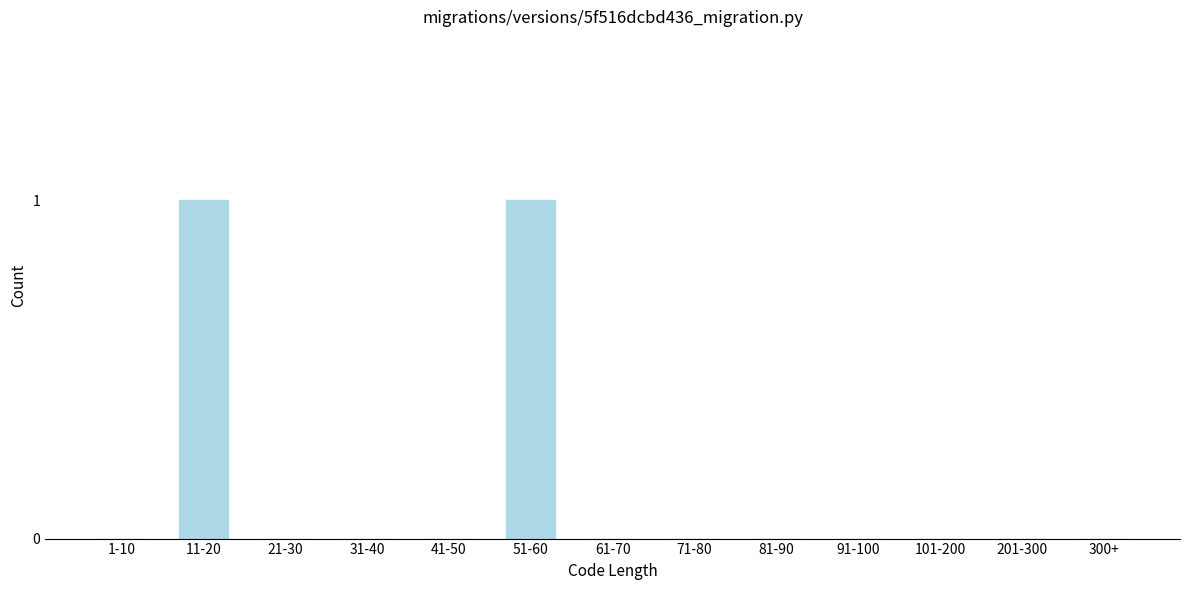

Reading left to right, what are all the values shown in this chart?

1-10=0	11-20=1	21-30=0	31-40=0	41-50=0	51-60=1	61-70=0	71-80=0	81-90=0	91-100=0	101-200=0	201-300=0	300+=0